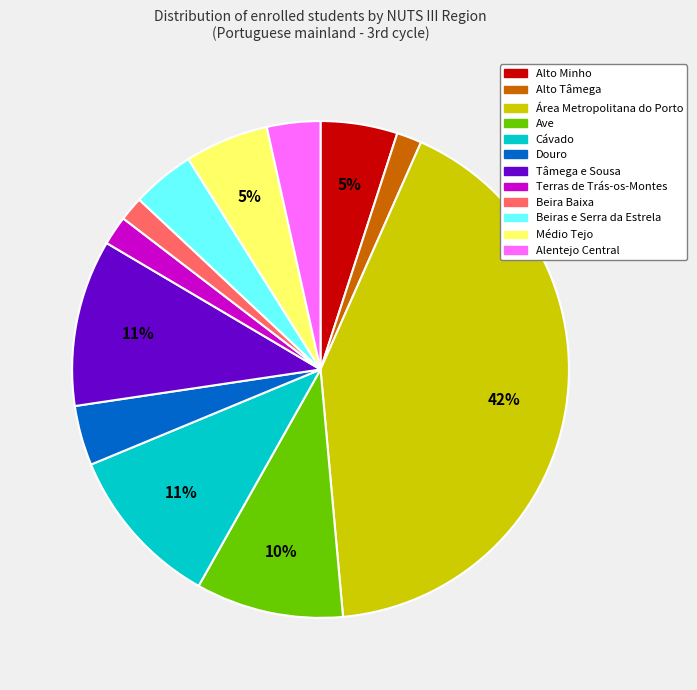

Which category has the biggest portion of the pie?

Área Metropolitana do Porto